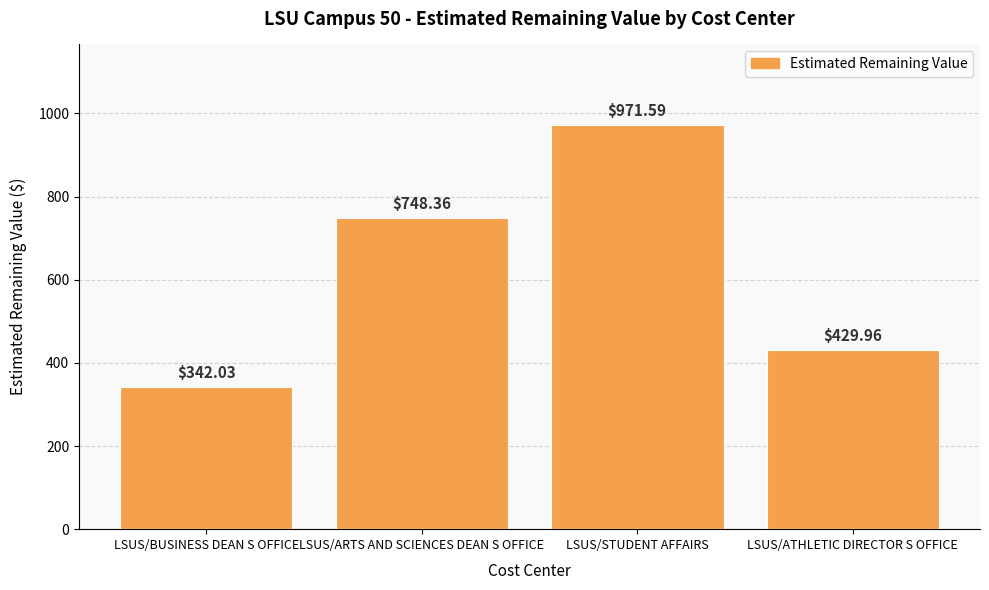

Is it true that the value at LSUS/ARTS AND SCIENCES DEAN S OFFICE is 748.4?

True